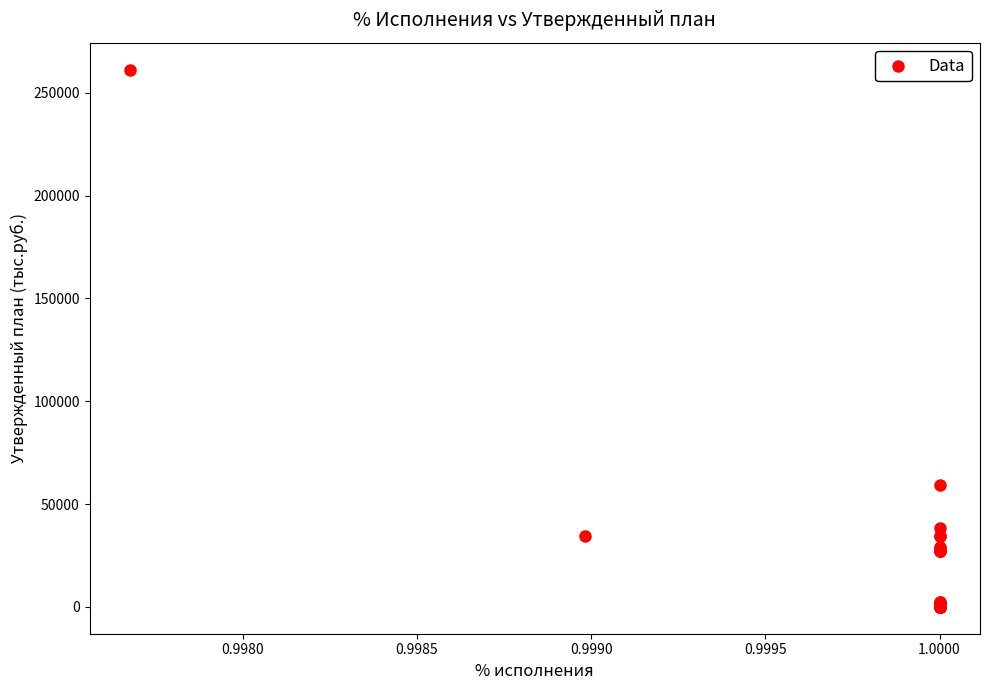

What Y value in the scatter plot is closest to 130684?

59454.5